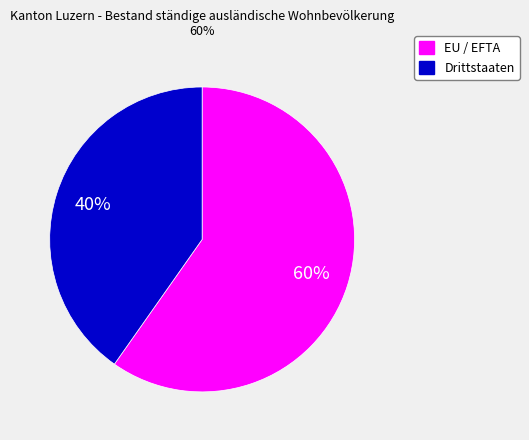

Do Drittstaaten and EU / EFTA together represent more than half of the pie?

Yes